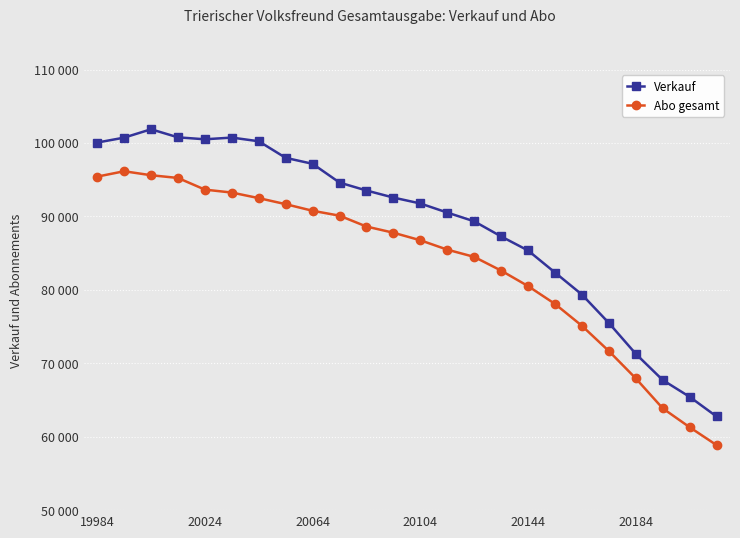

What is the greatest value displayed?

101862